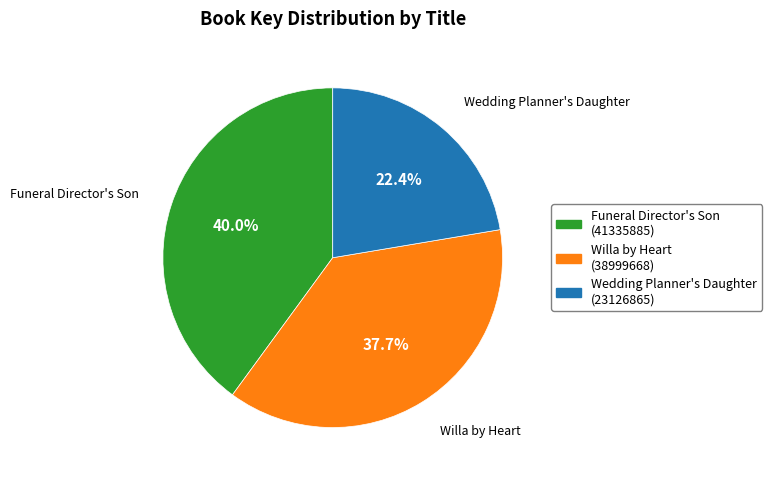

To the nearest percent, what is the average slice percentage?

33%